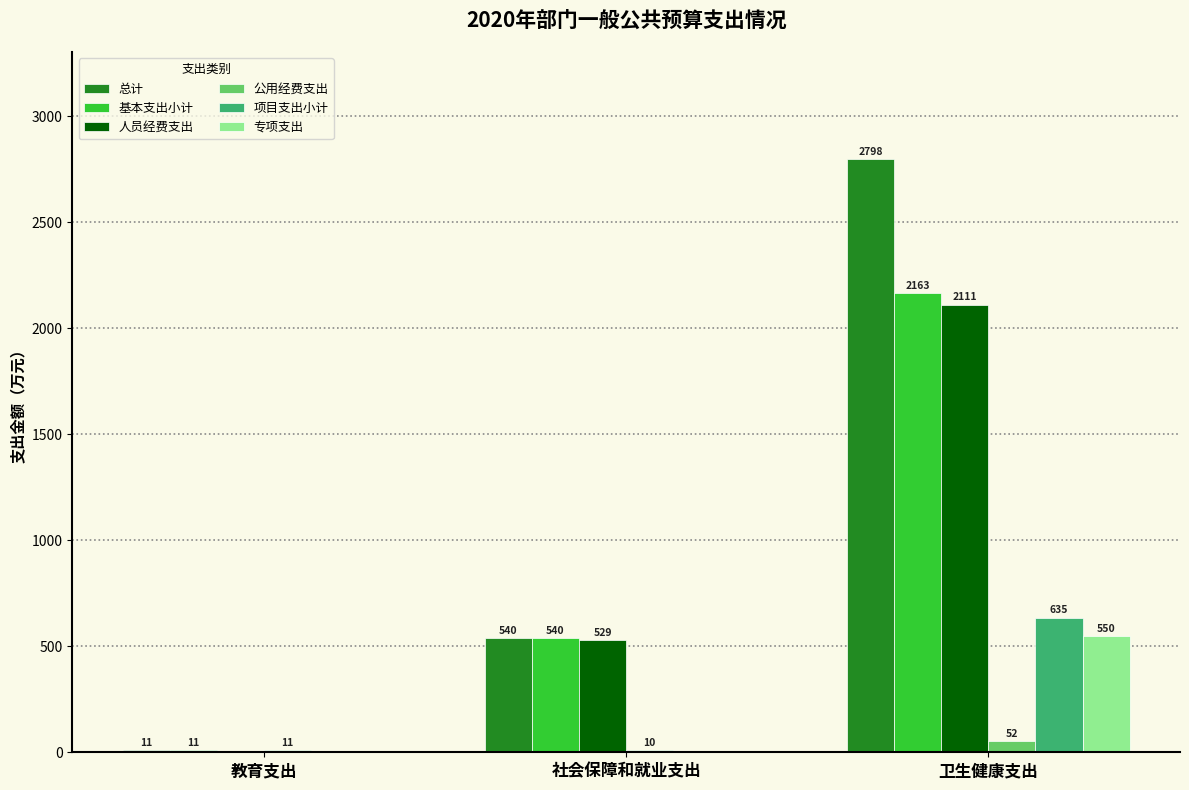

Is it true that 人员经费支出 equals 2111.5 at 卫生健康支出?

True